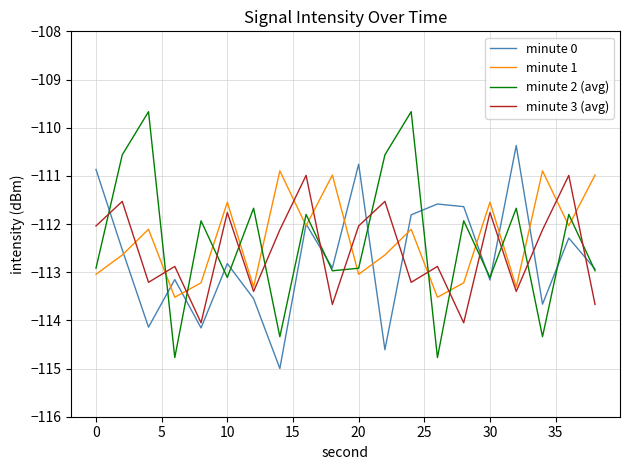

In minute 0, how many points are higher than both neighbors (excluding endpoints)?

7